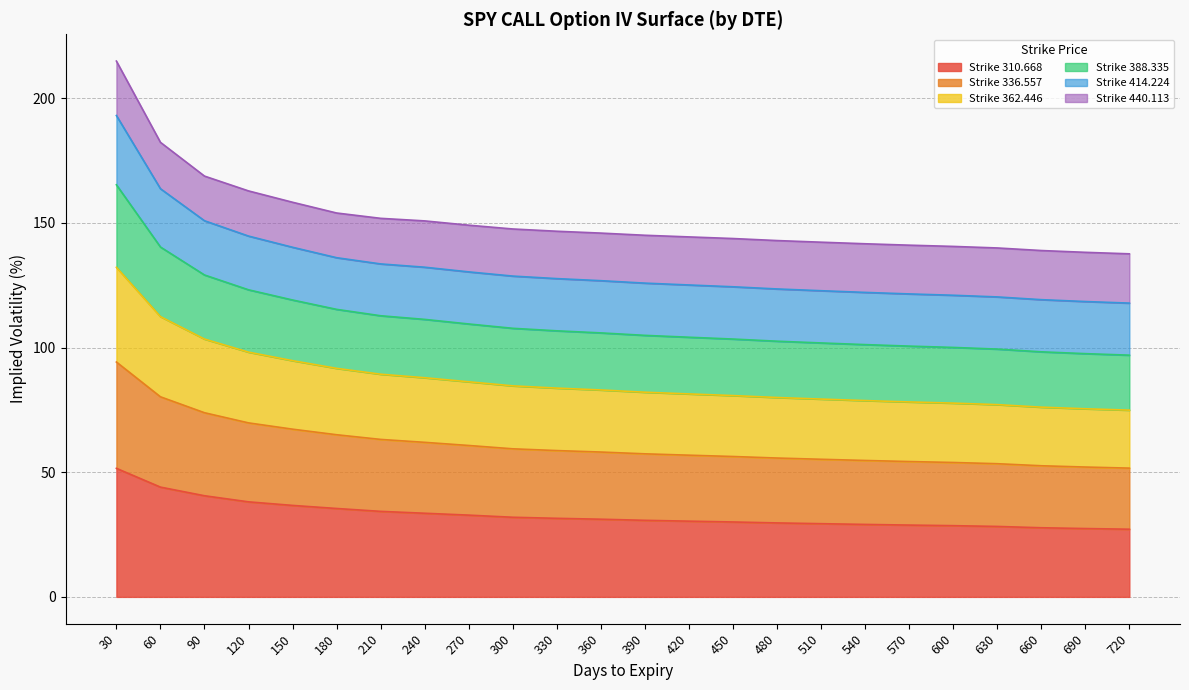

What is the highest value of the Strike 310.668 series?

51.6